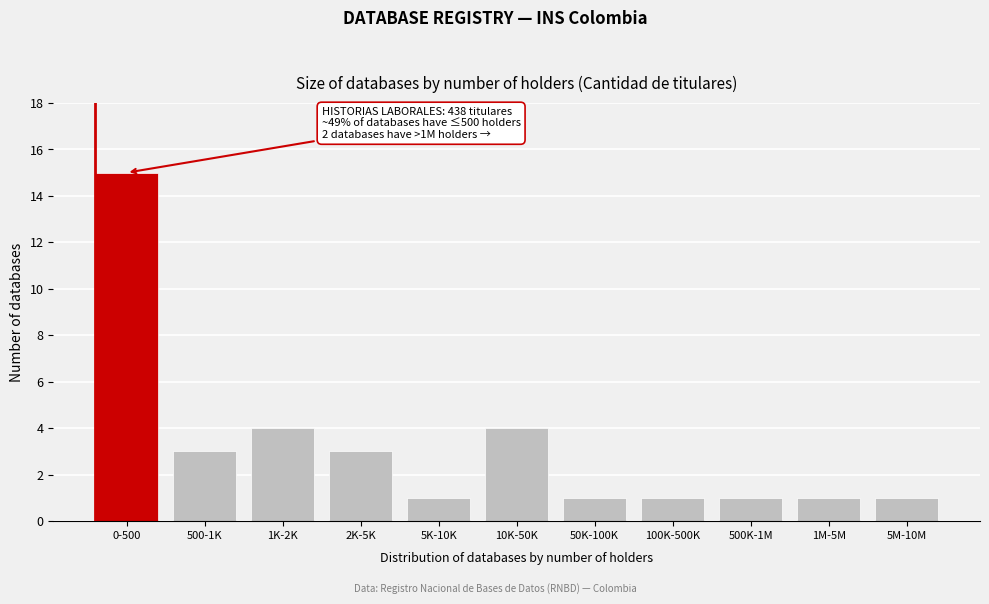

Reading right to left, transcribe all the data shown in this chart.

1	1	1	1	1	4	1	3	4	3	15